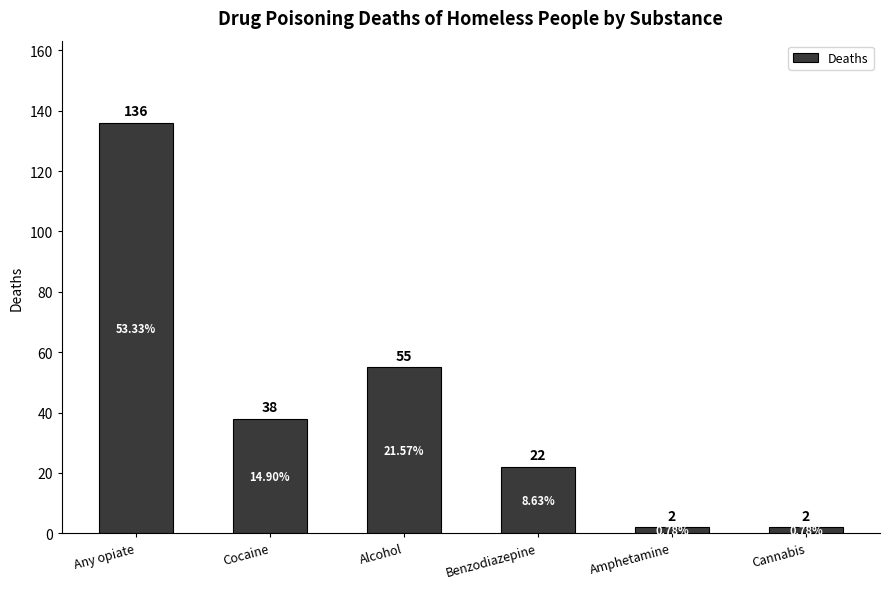

How many bars are there in total?

6